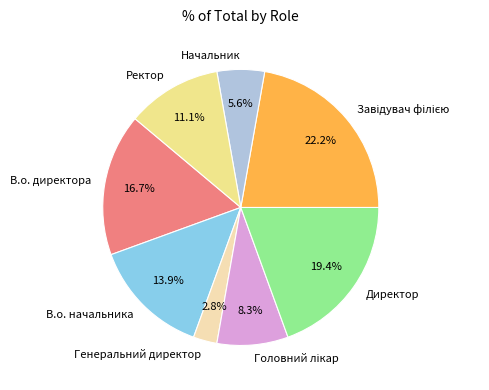

How much of the chart is everything except Директор?

80.6%